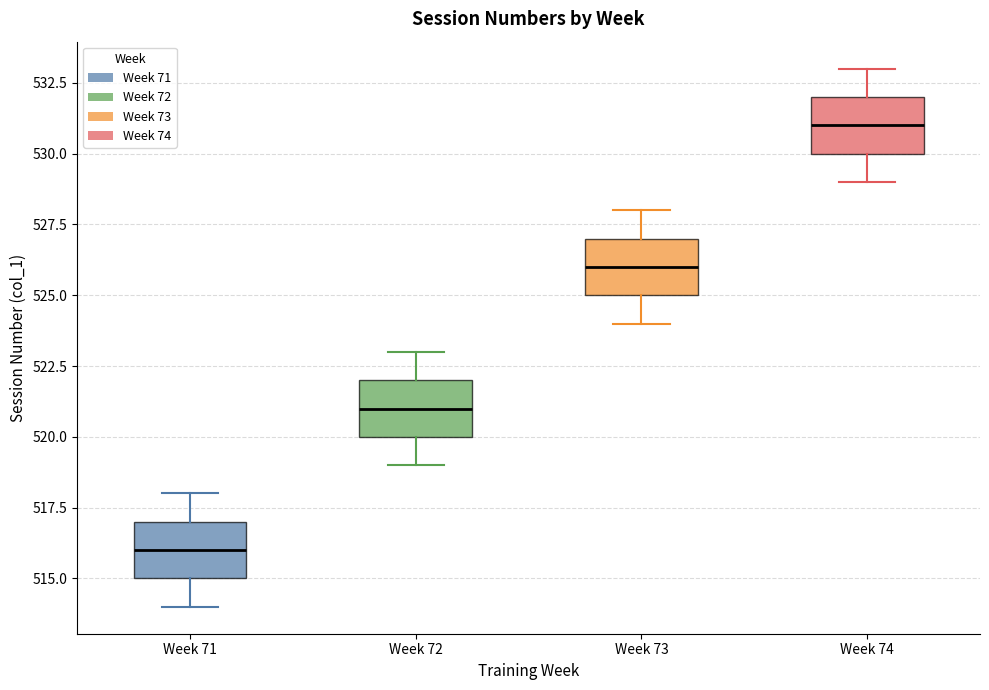

Which box's median line is the highest?

Week 74